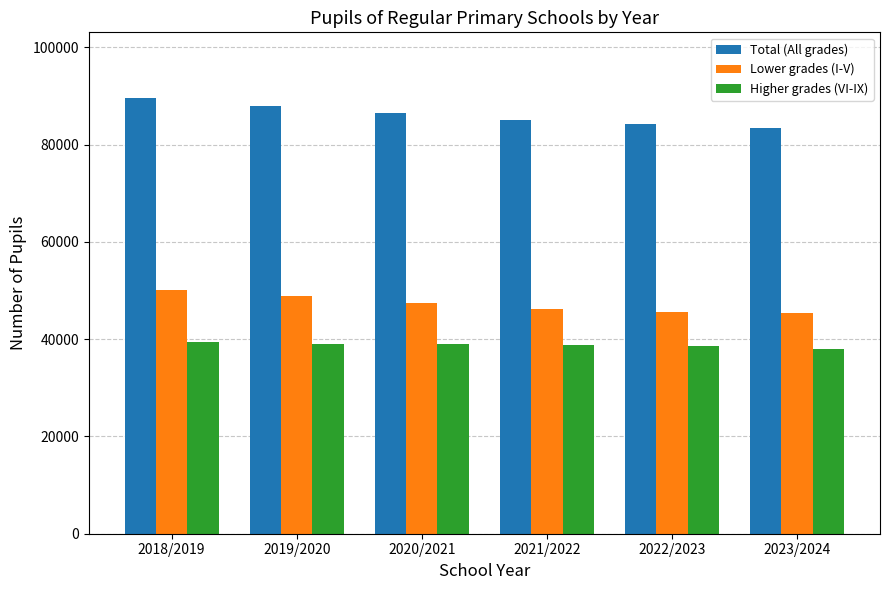

Rank the series at 2023/2024 from lowest to highest value.

Higher grades (VI-IX), Lower grades (I-V), Total (All grades)